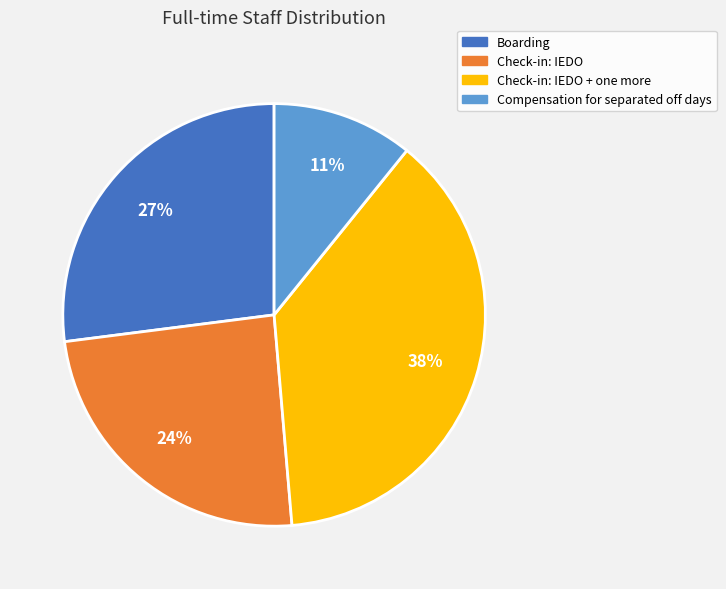

What percentage is the Check-in: IEDO + one more slice, to the nearest percent?

38%